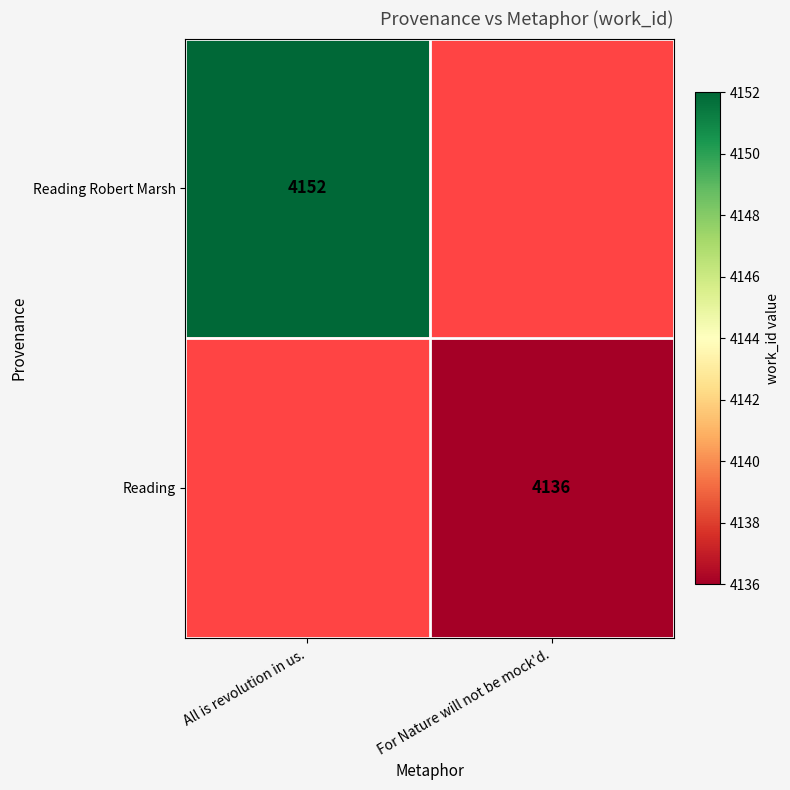

At which category does the chart reach its minimum across all series?

For Nature will not be mock'd.